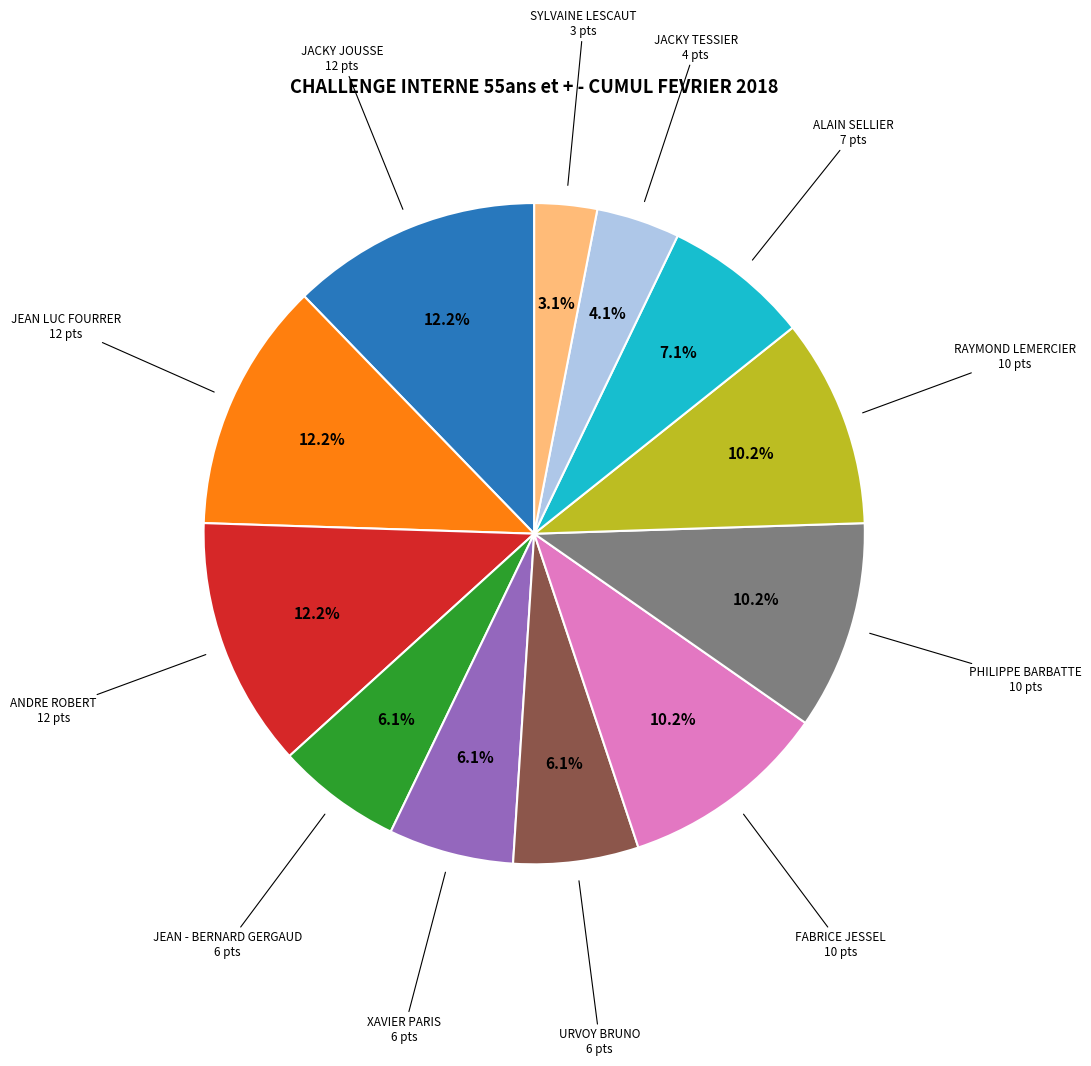

Does any single category account for the majority?

No